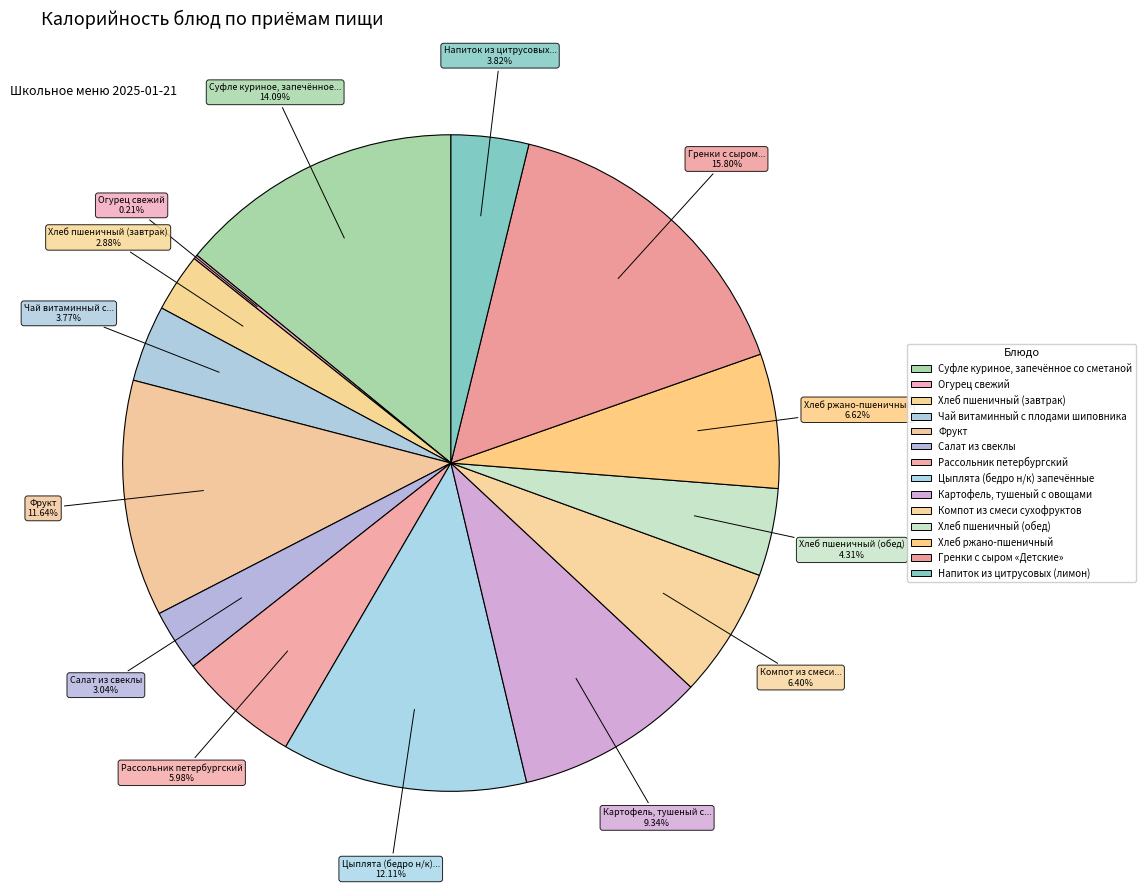

Combined, what portion of the pie is Суфле куриное, запечённое со сметаной and Цыплята (бедро н/к) запечённые?

26.2%